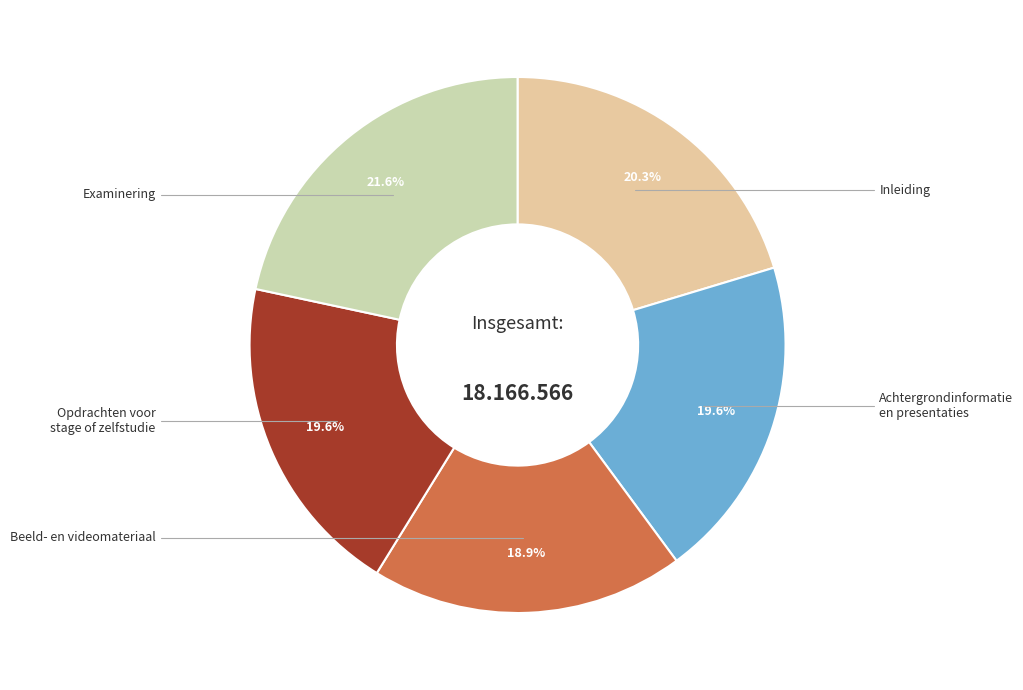

Count the number of slices in the pie.

5